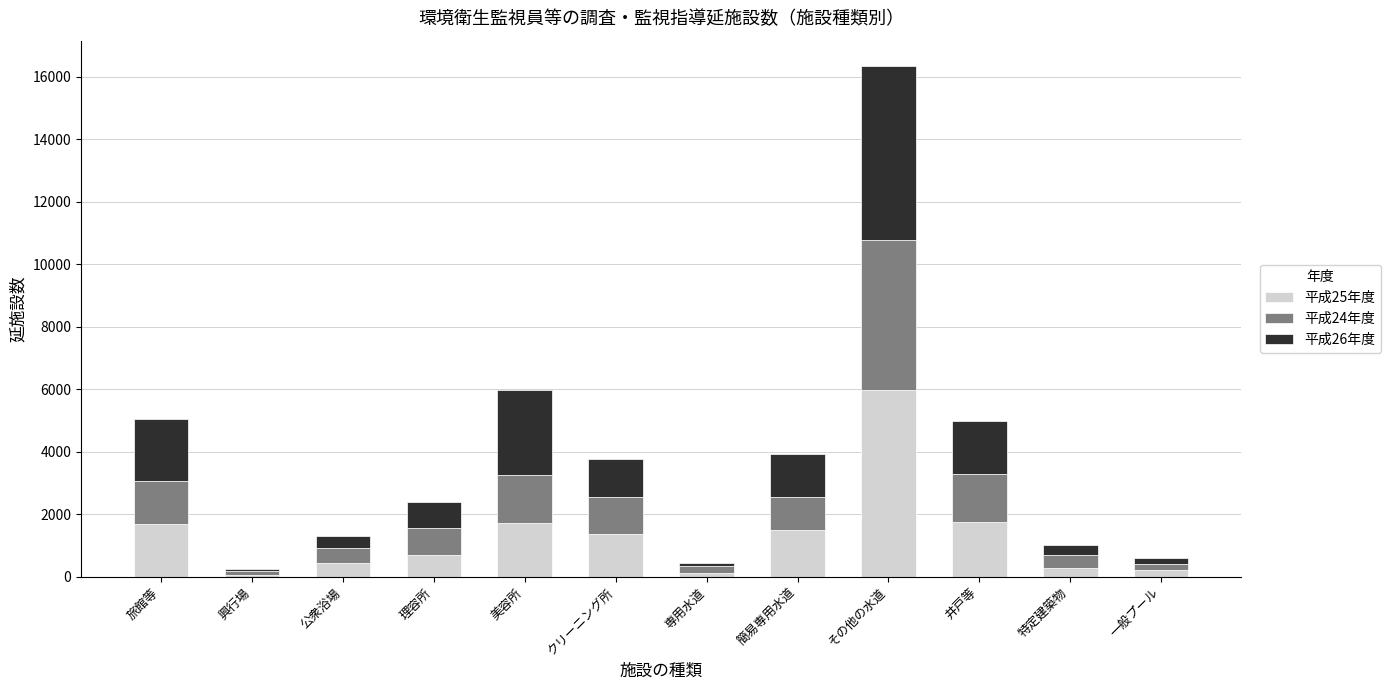

Which category has the highest value in the 平成25年度 series?

その他の水道